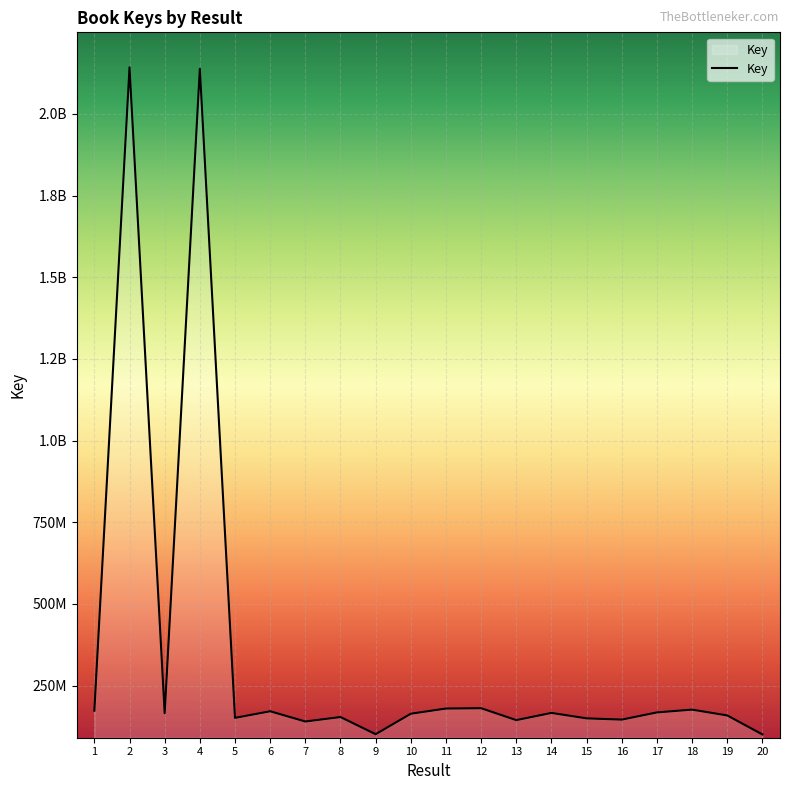

Rank the categories by value from lowest to highest.

20, 9, 7, 13, 16, 15, 5, 8, 19, 10, 3, 14, 17, 6, 1, 18, 11, 12, 4, 2